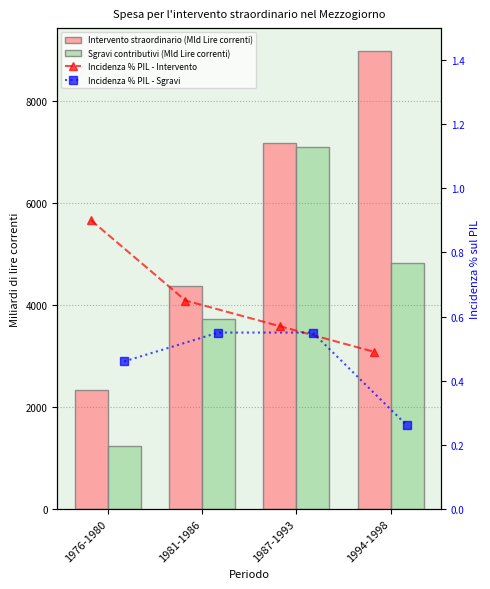

At which category is the sum across all series the highest?

1987-1993